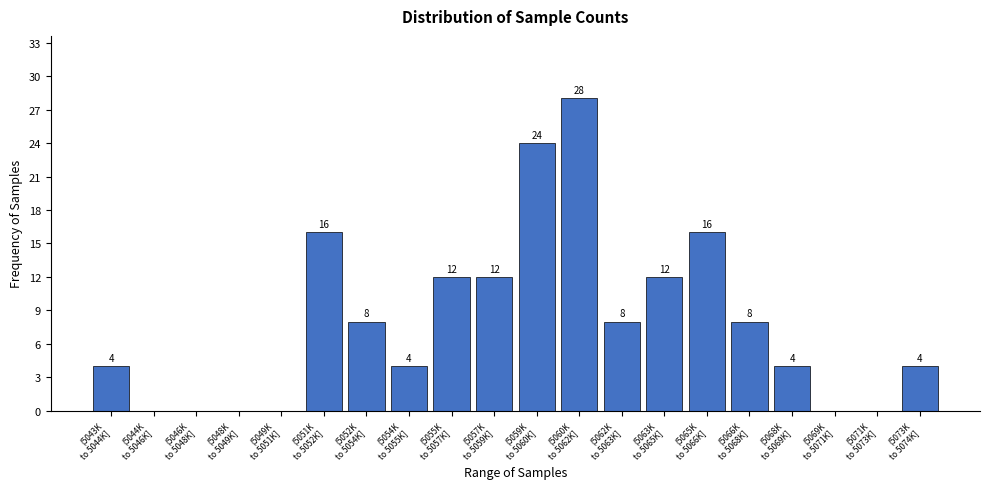

How many values are between 0 and 12?

16